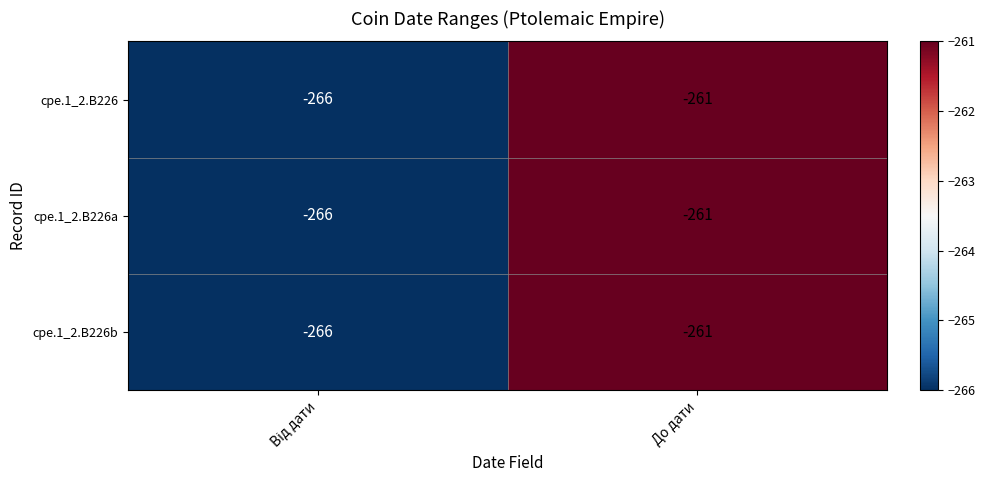

What is the maximum value shown in the chart?

-261